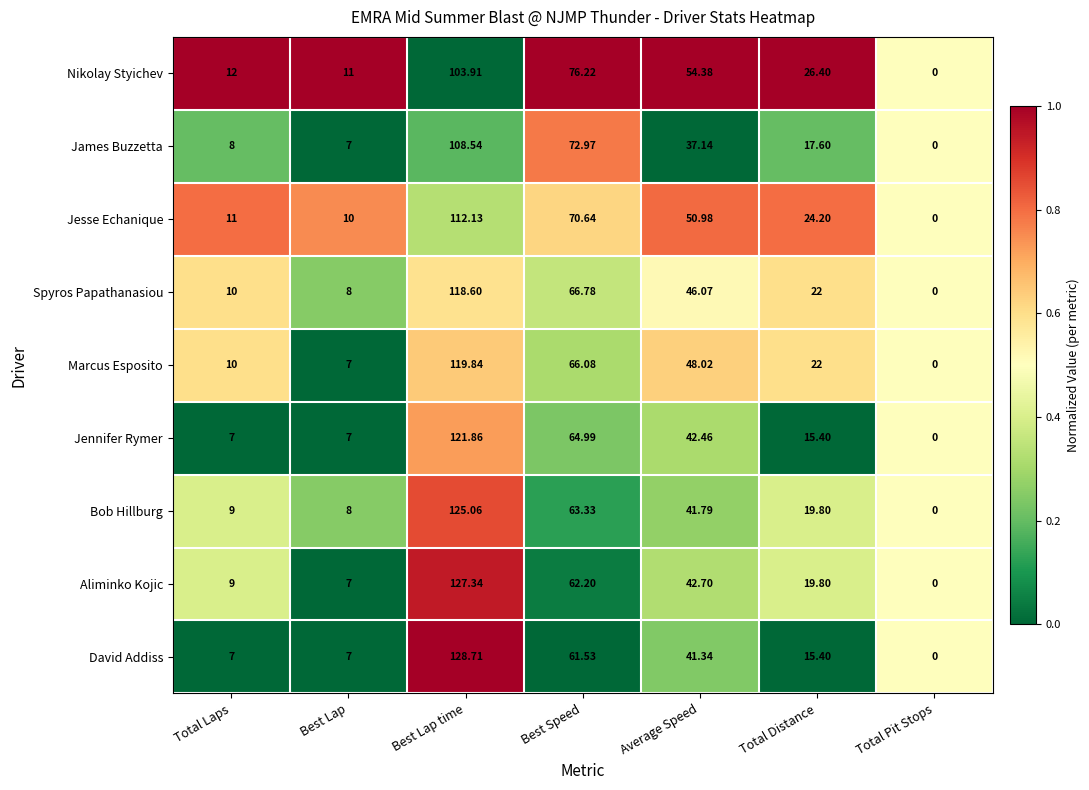

Which series has the largest total across all categories?

Nikolay Styichev